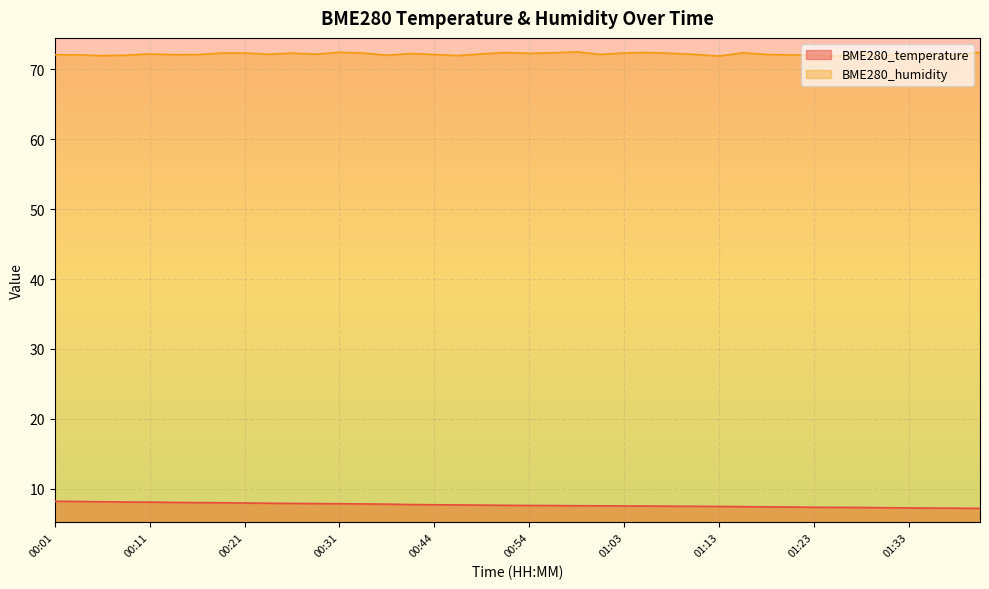

What is the lowest value of the BME280_temperature series?

7.2